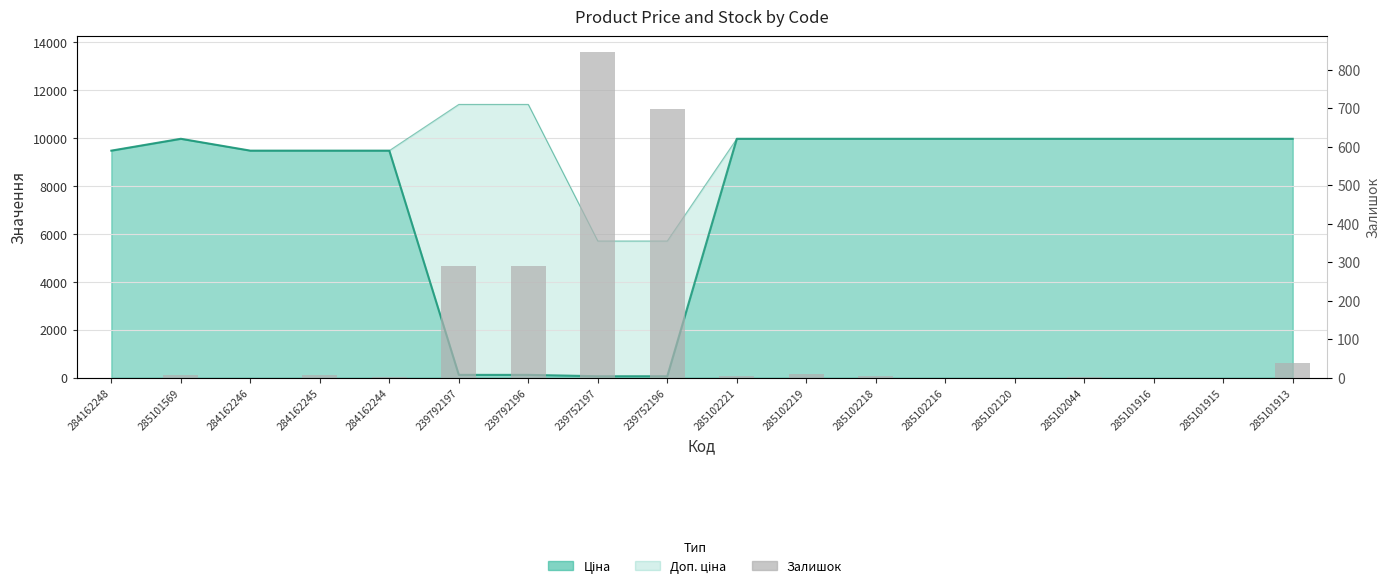

Reading left to right, what are all the values shown in this chart?

284162248=0	285101569=7	284162246=0	284162245=8	284162244=2	239792197=289	239792196=290	239752197=845	239752196=698	285102221=5	285102219=9	285102218=3	285102216=0	285102120=0	285102044=1	285101916=0	285101915=0	285101913=39